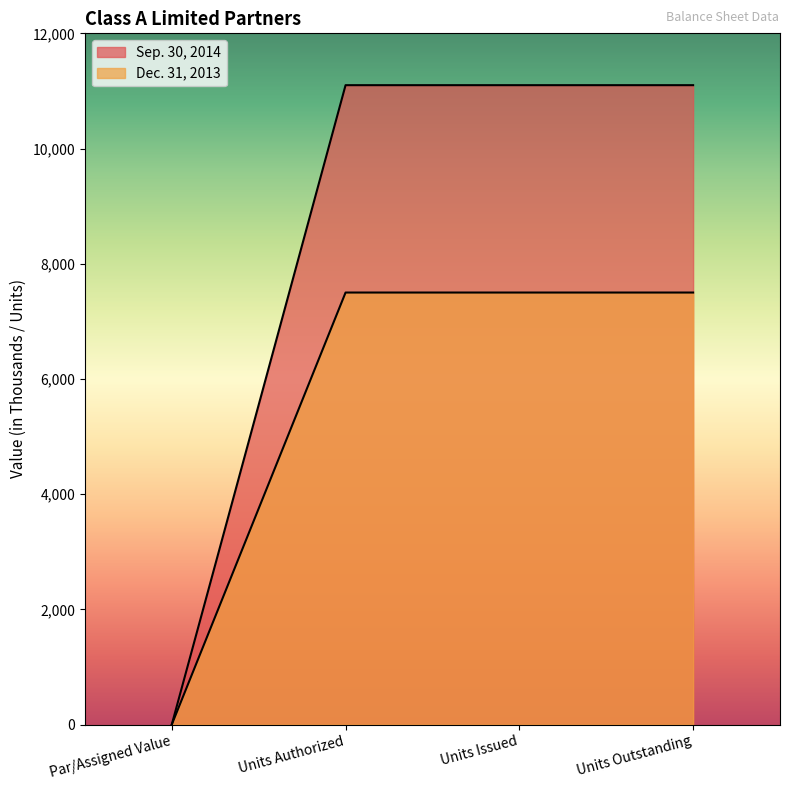

How many categories are shown in the chart?

4